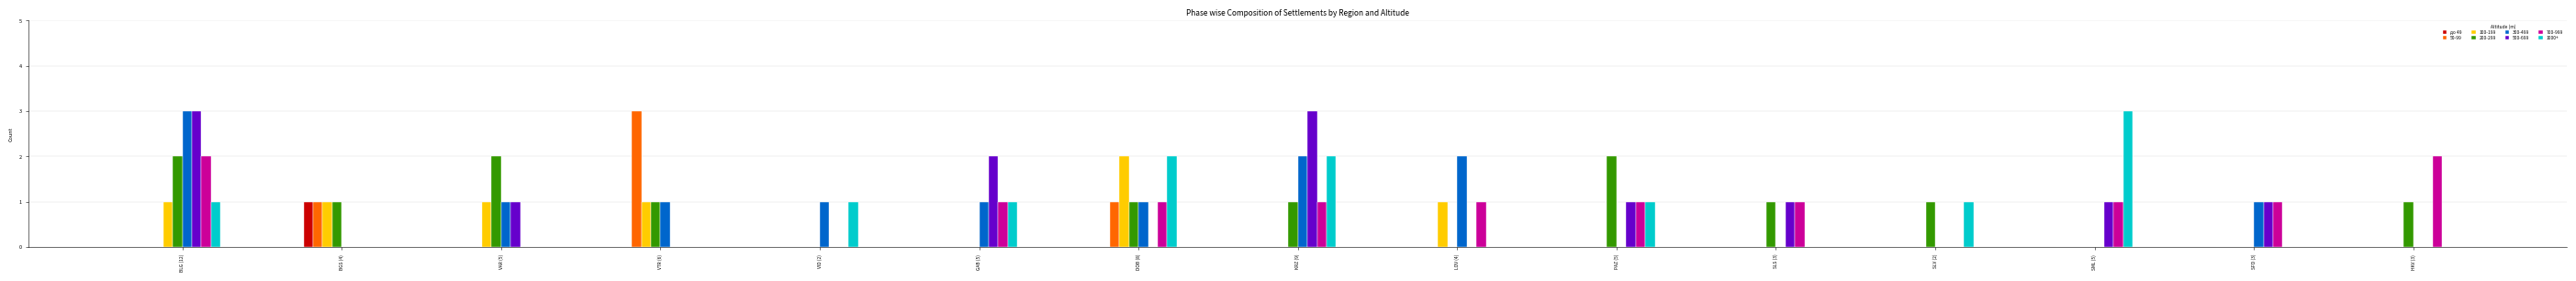

At which category is the sum across all series the highest?

BLG (12)